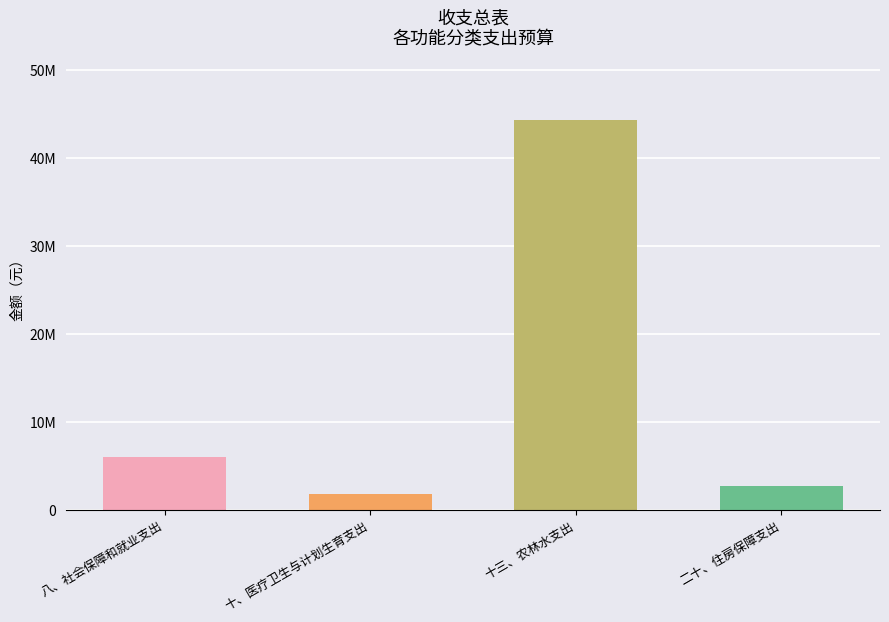

What is the label of the 2nd bar from the right?

十三、农林水支出